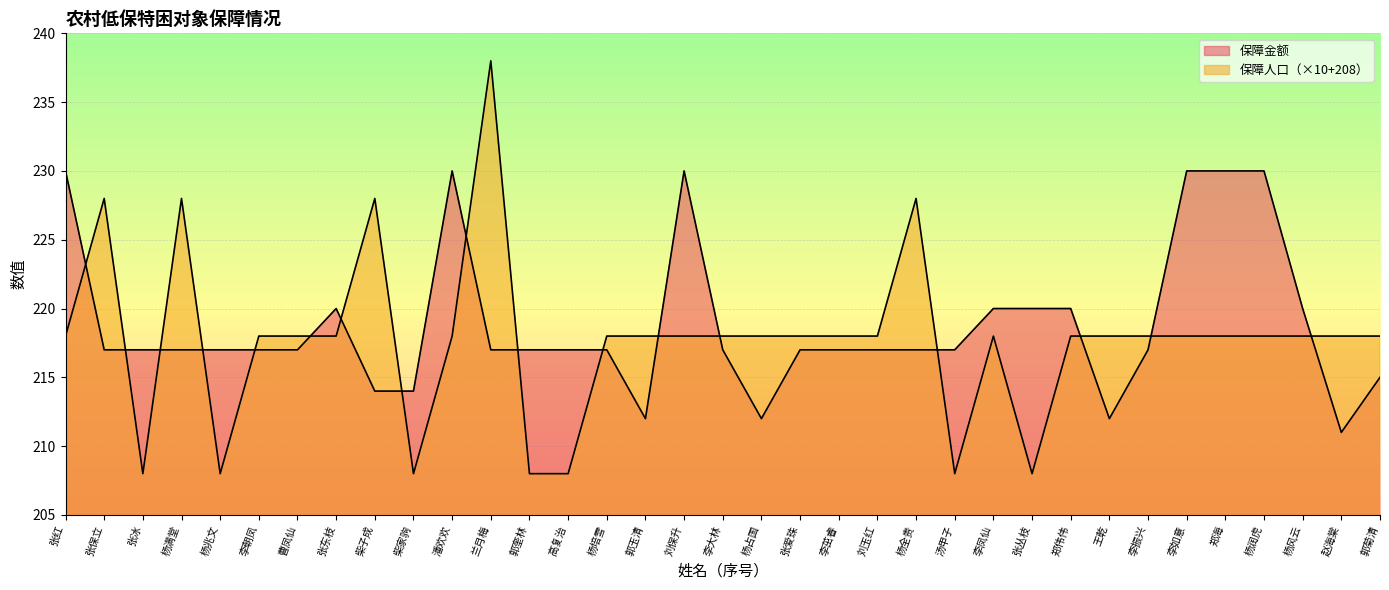

What is the minimum value for 保障人口?

208